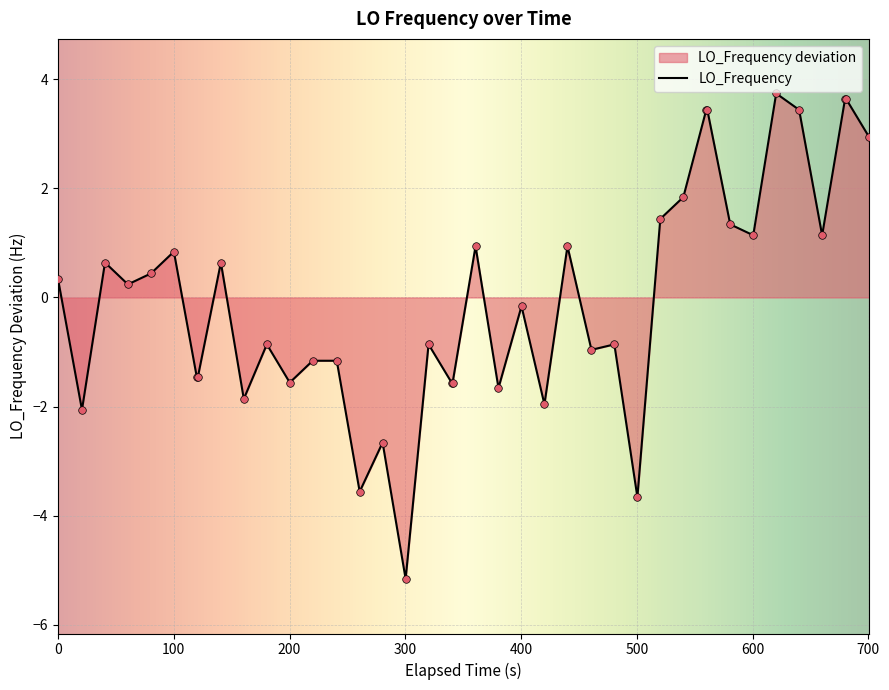

What is the greatest value displayed?

3.7